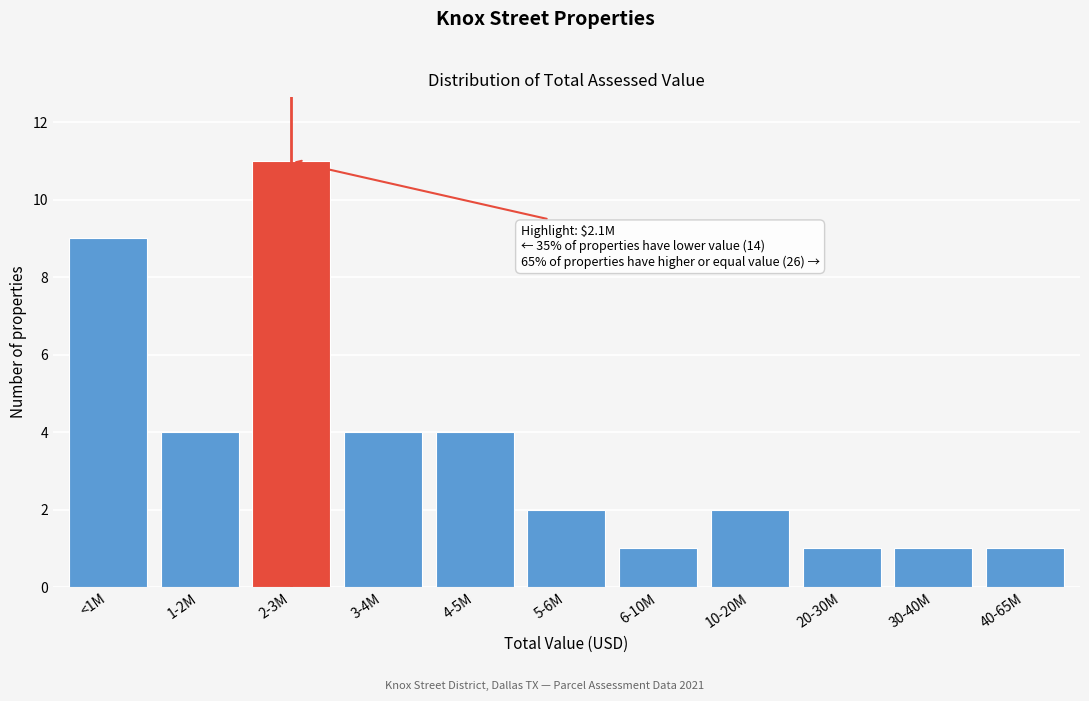

Reading left to right, transcribe all the data shown in this chart.

9	4	11	4	4	2	1	2	1	1	1